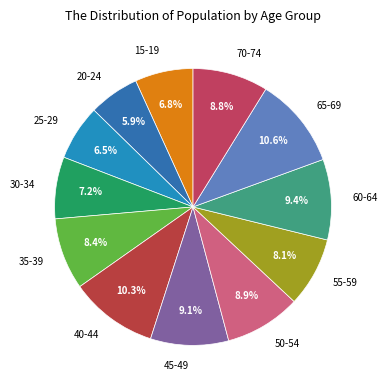

What percentage is the 70-74 slice, to the nearest percent?

9%